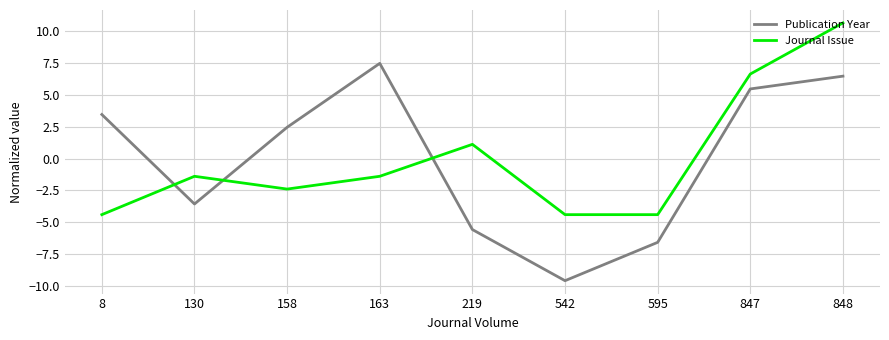

Where is the first local maximum for Journal Issue?

130